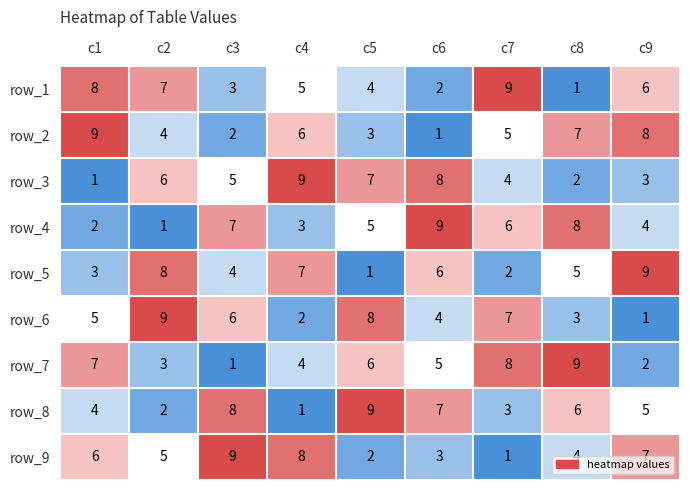

What is the difference between the highest and lowest values at c2?

8